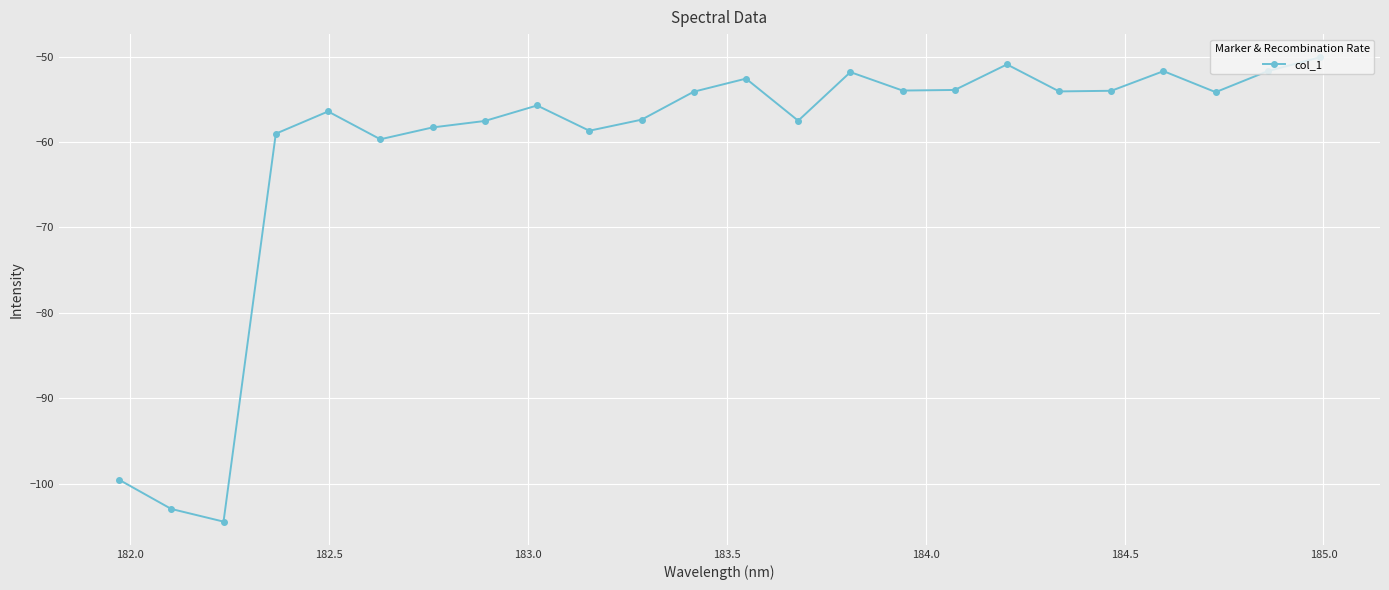

Count the number of data series in this chart.

1